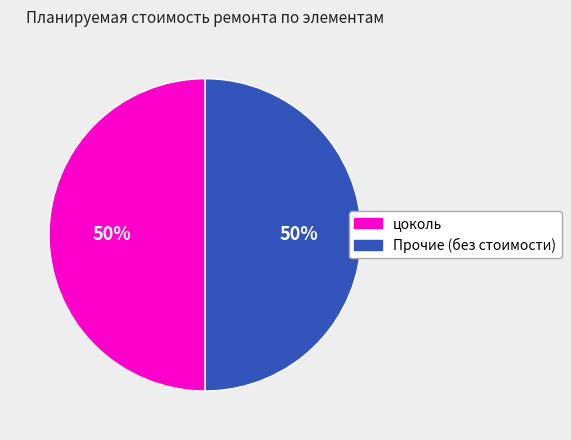

Count the number of slices in the pie.

2